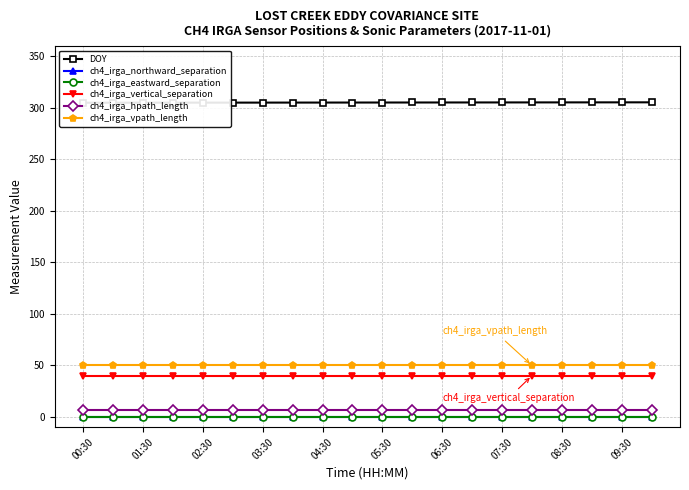

Which label corresponds to the smallest value in the chart?

00:30